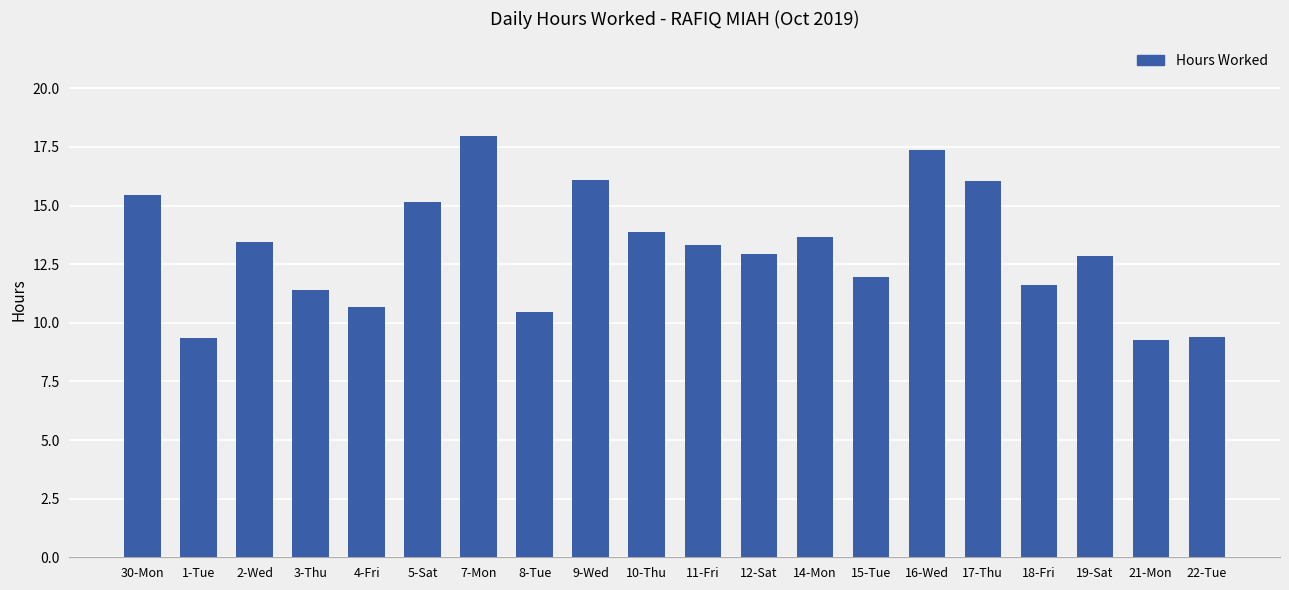

What value does the data have at 21-Mon?

9.3